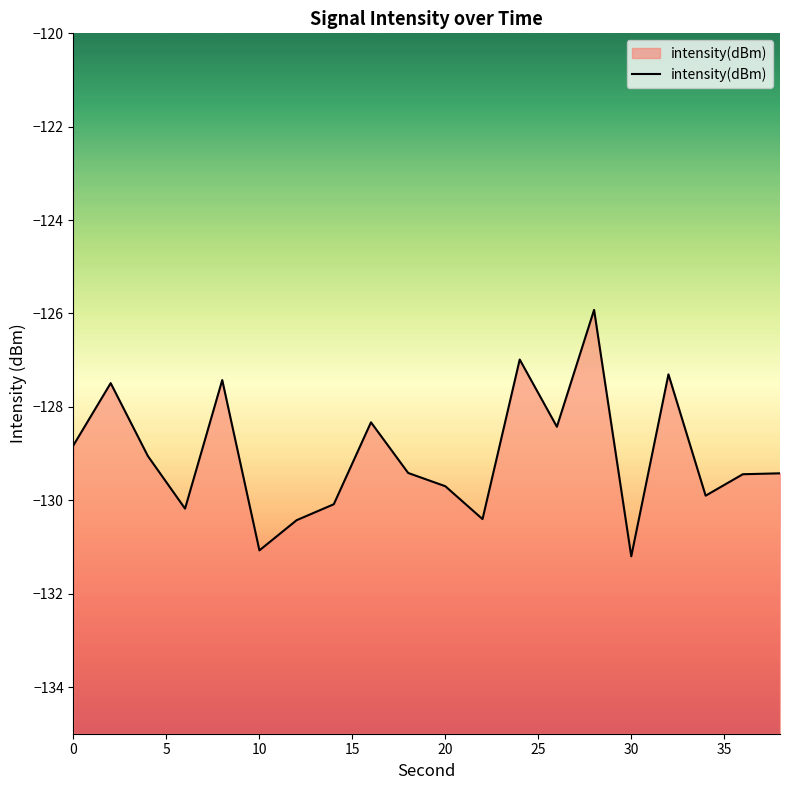

What is the greatest value displayed?

-125.9